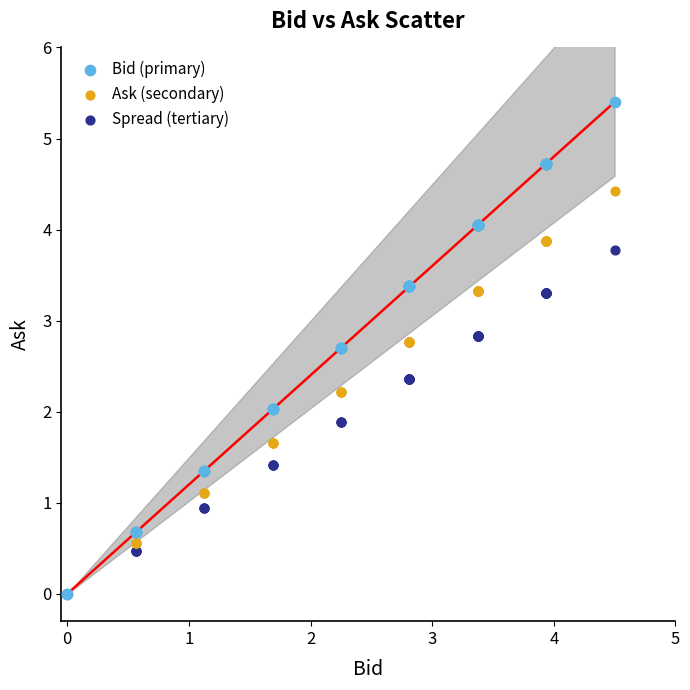

Which series reaches the maximum Y coordinate?

Bid (primary)